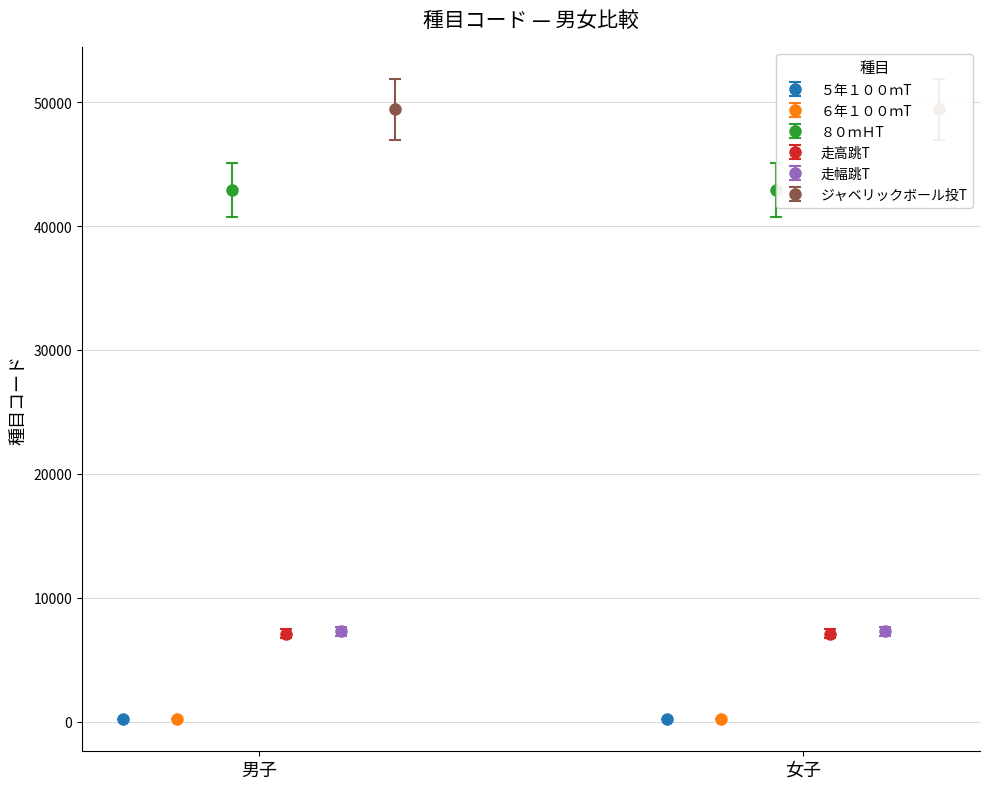

How many bars are there in total?

12